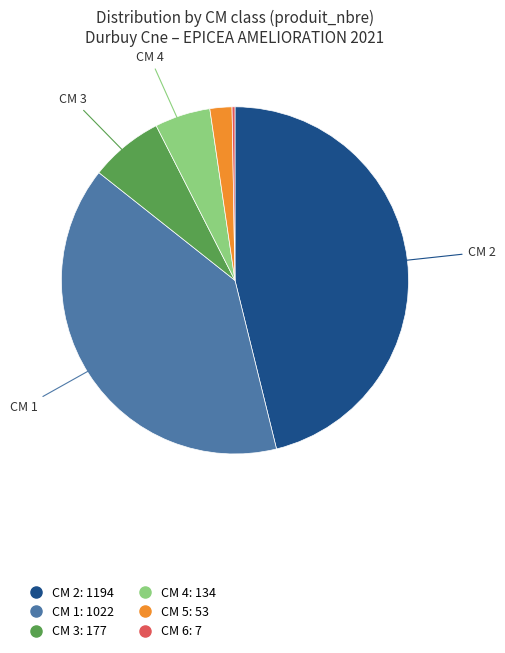

Is there a majority slice in this chart?

No